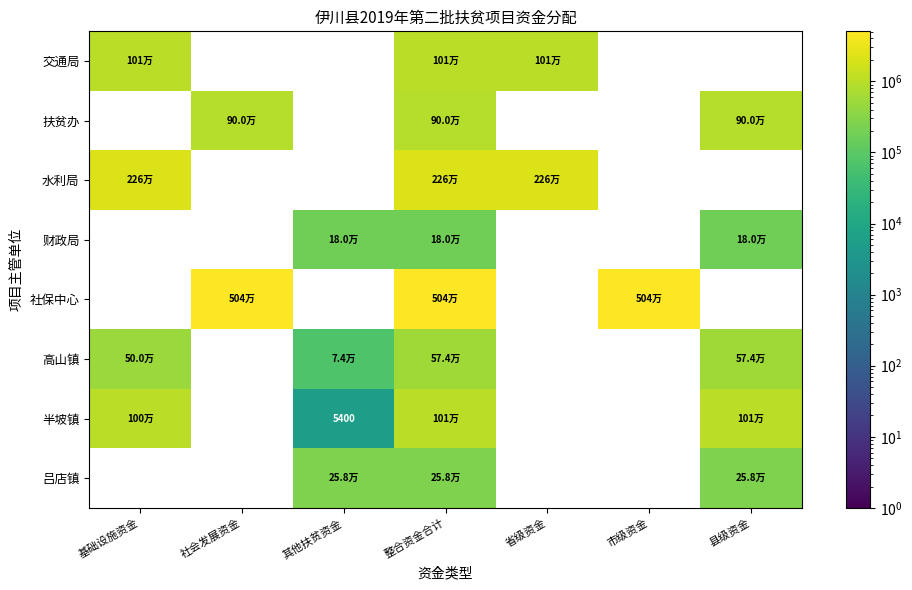

At which category does the chart reach its peak across all series?

社会发展资金